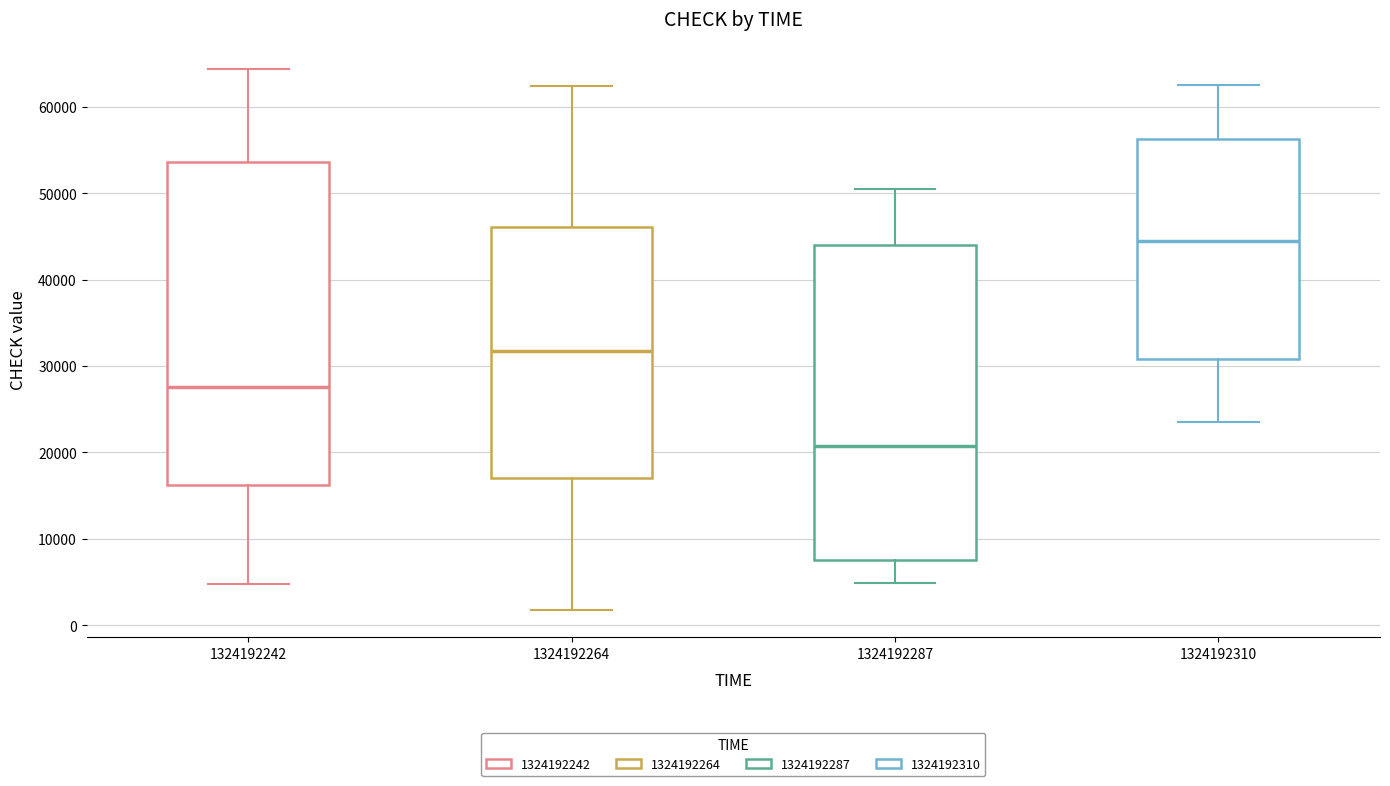

Reading left to right, read every box against the y-axis: the position of its median line, the range the box covers, and the ends of its whiskers. The values are not printed on the chart, so give them approximately, as read against the axis.

1324192242: median 28000, box 16000 to 54000, whiskers 5000 to 64000
1324192264: median 32000, box 17000 to 46000, whiskers 2000 to 62000
1324192287: median 21000, box 8000 to 44000, whiskers 5000 to 50000
1324192310: median 44000, box 31000 to 56000, whiskers 24000 to 63000